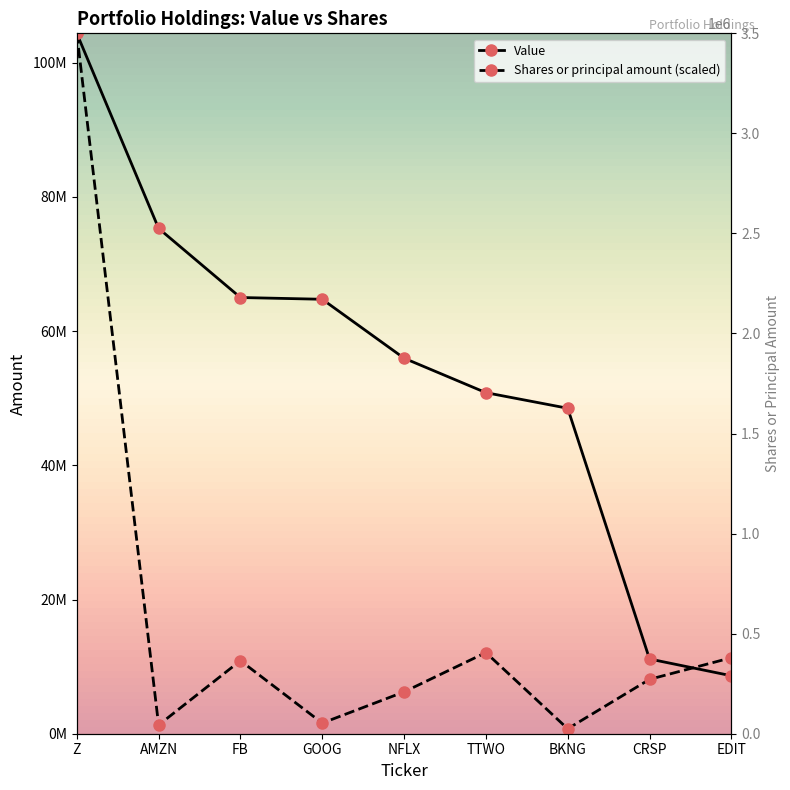

List the labels in order of Shares or principal amount value, smallest first.

BKNG, AMZN, GOOG, NFLX, CRSP, FB, EDIT, TTWO, Z